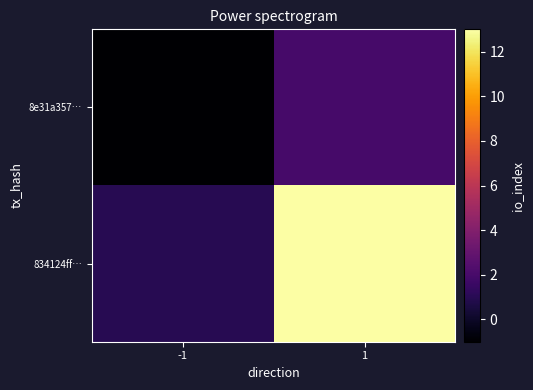

How many data points does each series have?

2